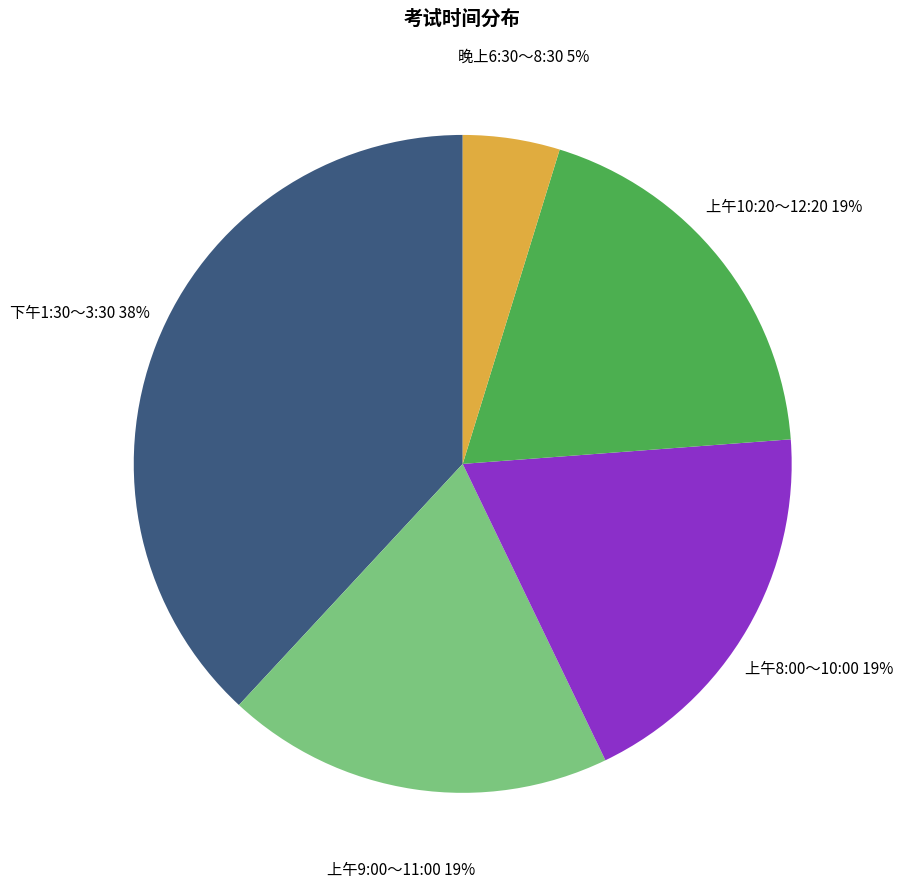

To the nearest percent, what is the average slice percentage?

20%